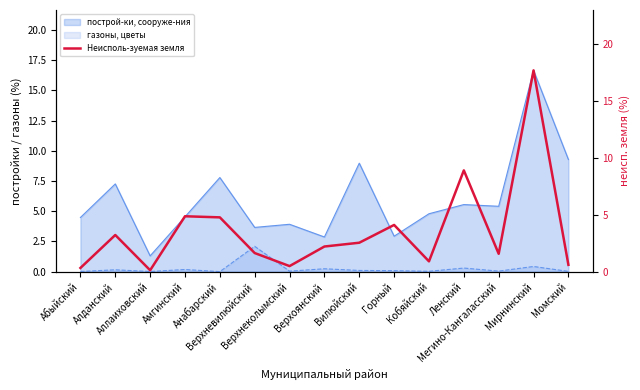

At which category does the data reach its first local valley?

Аллаиховский